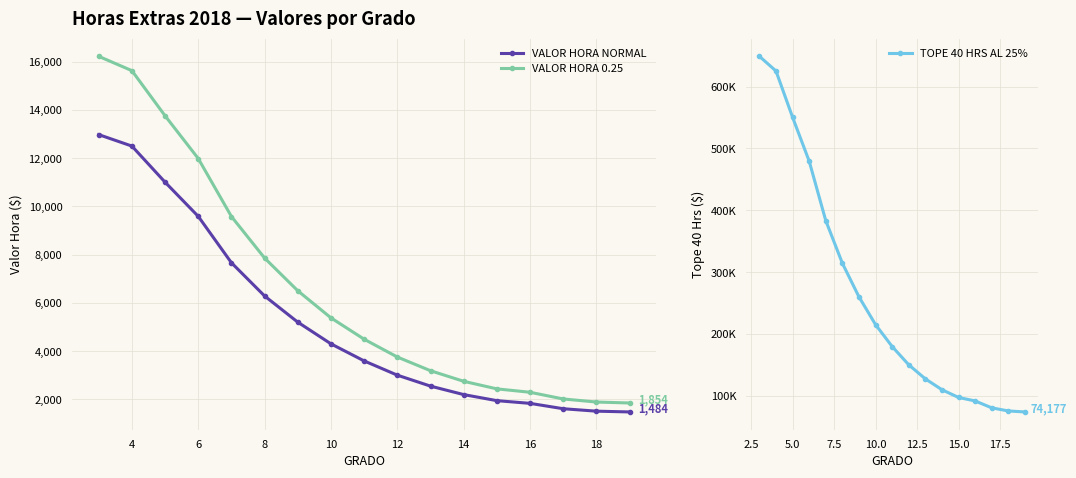

True or false: TOPE 40 HRS AL 25% and VALOR HORA 0.25 cross at least once.

False